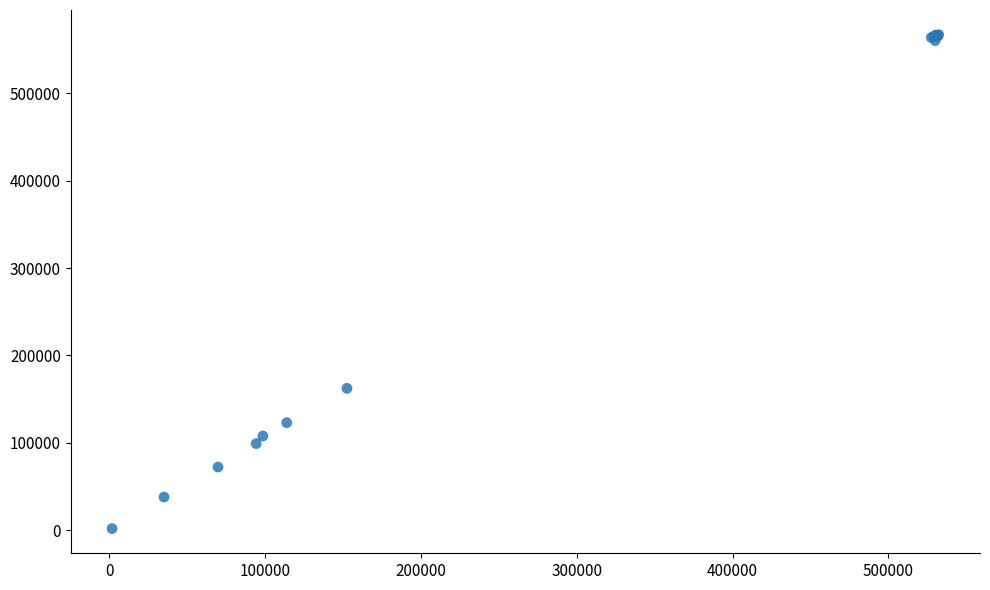

What Y value in the scatter plot is closest to 284455?

162394